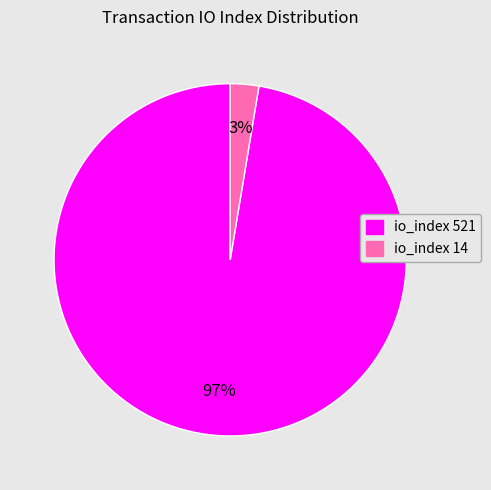

What percentage is the io_index 14 slice, to the nearest percent?

3%